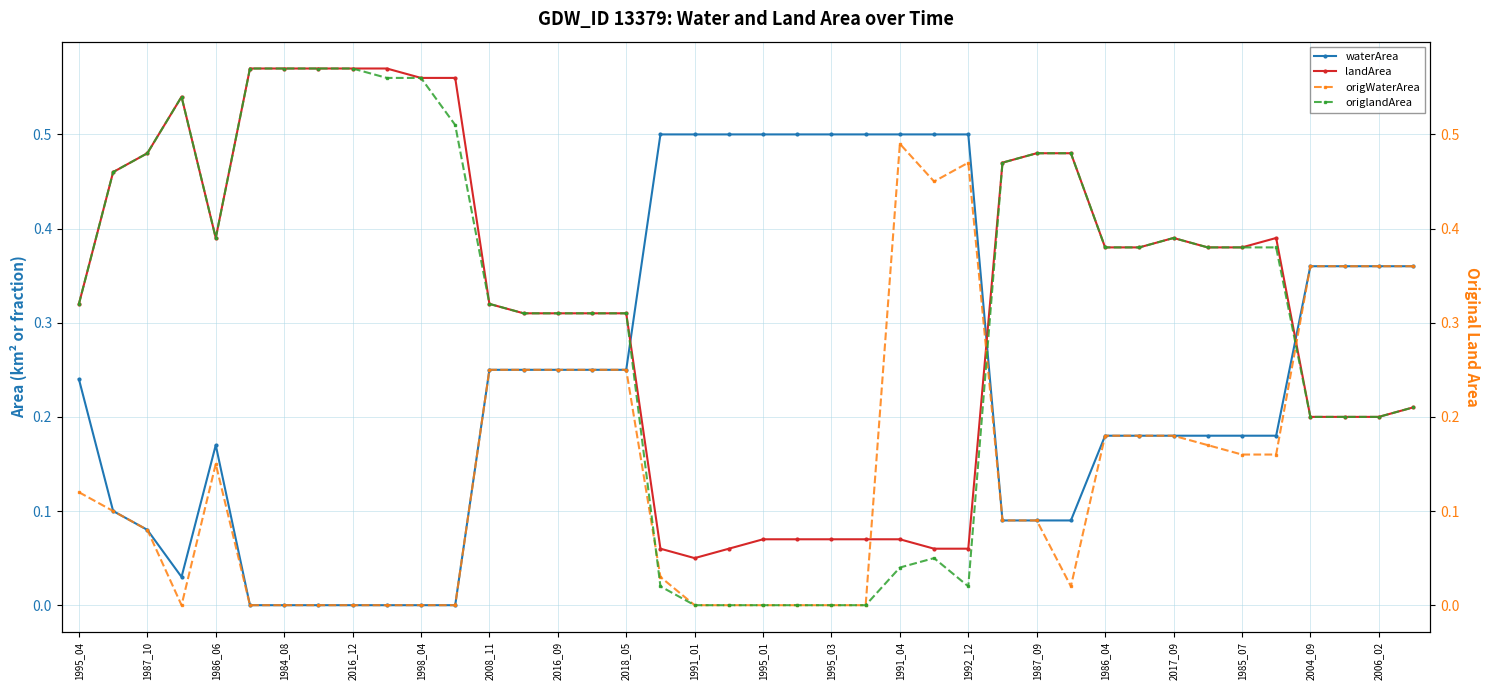

After their last crossing, which series has the higher values: landArea or waterArea?

waterArea